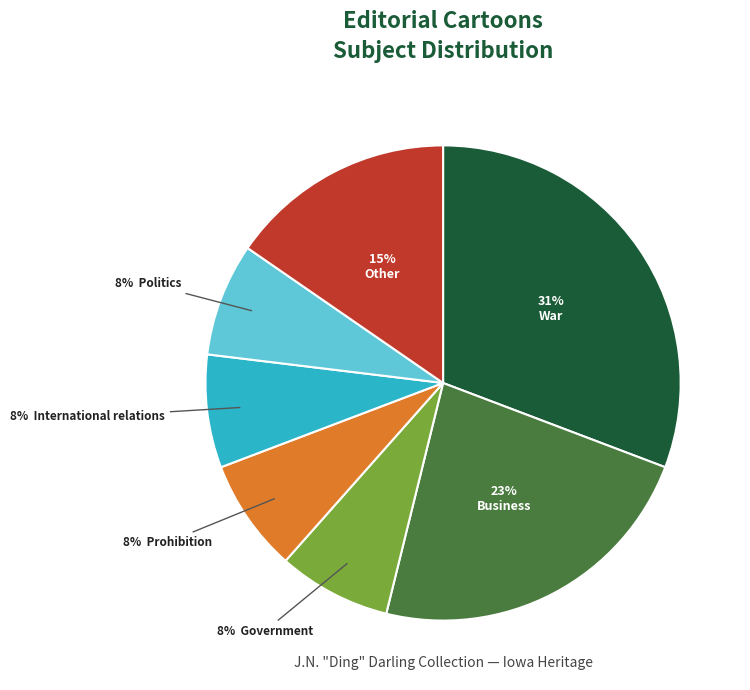

To the nearest percent, what is the average slice percentage?

14%